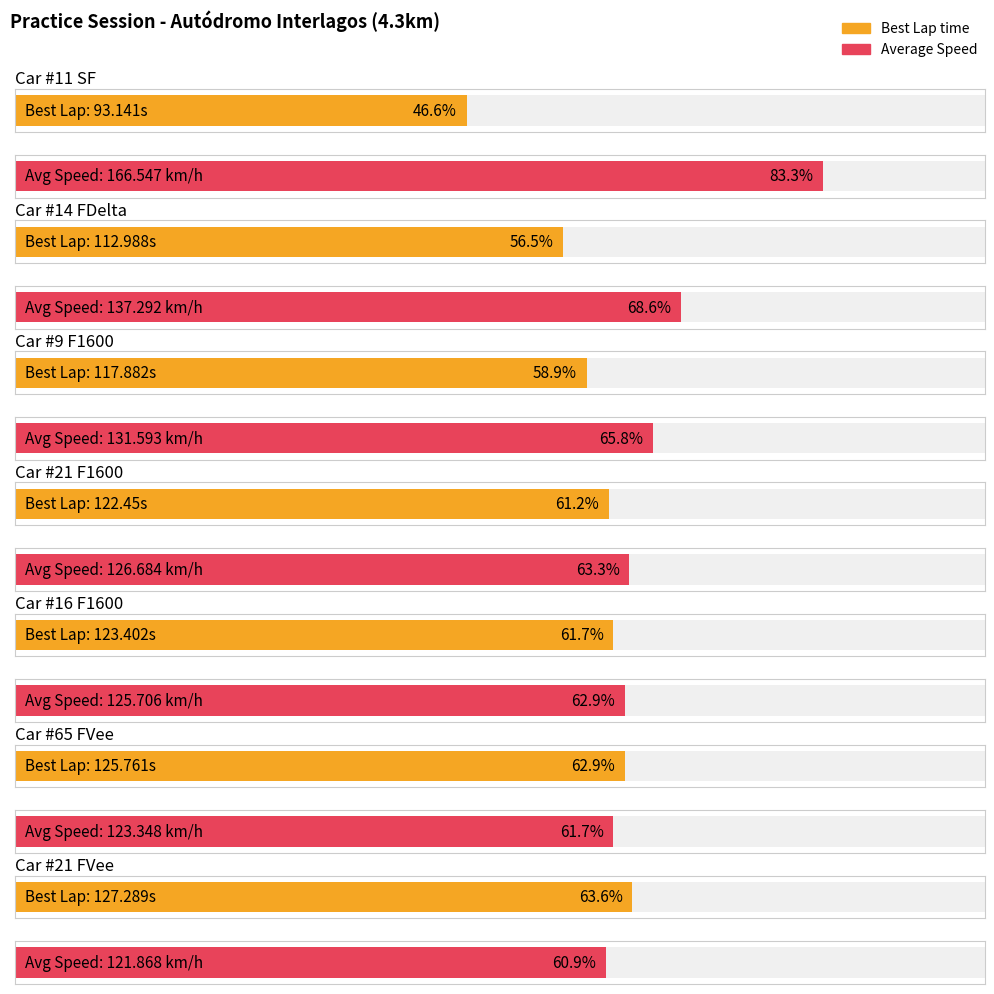

Reading left to right, list all the values displayed in this chart.

Best Lap time: #11 SF=93.1	#14 FDelta=113.0	#9 F1600=117.9	#21 F1600=122.5	#16 F1600=123.4	#65 FVee=125.8	#21 FVee=127.3
Average Speed: #11 SF=166.5	#14 FDelta=137.3	#9 F1600=131.6	#21 F1600=126.7	#16 F1600=125.7	#65 FVee=123.3	#21 FVee=121.9